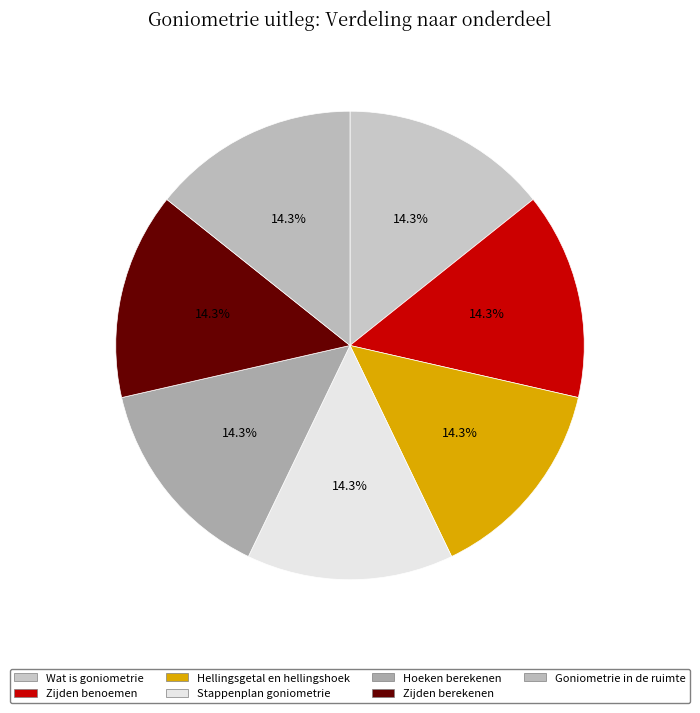

To the nearest percent, what is the combined percentage of Stappenplan goniometrie and Zijden benoemen?

29%